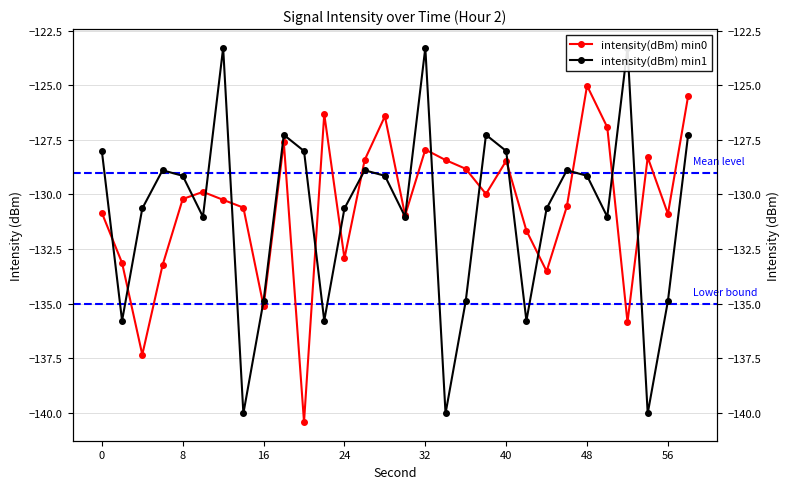

What is the minimum value shown in the chart?

-140.4